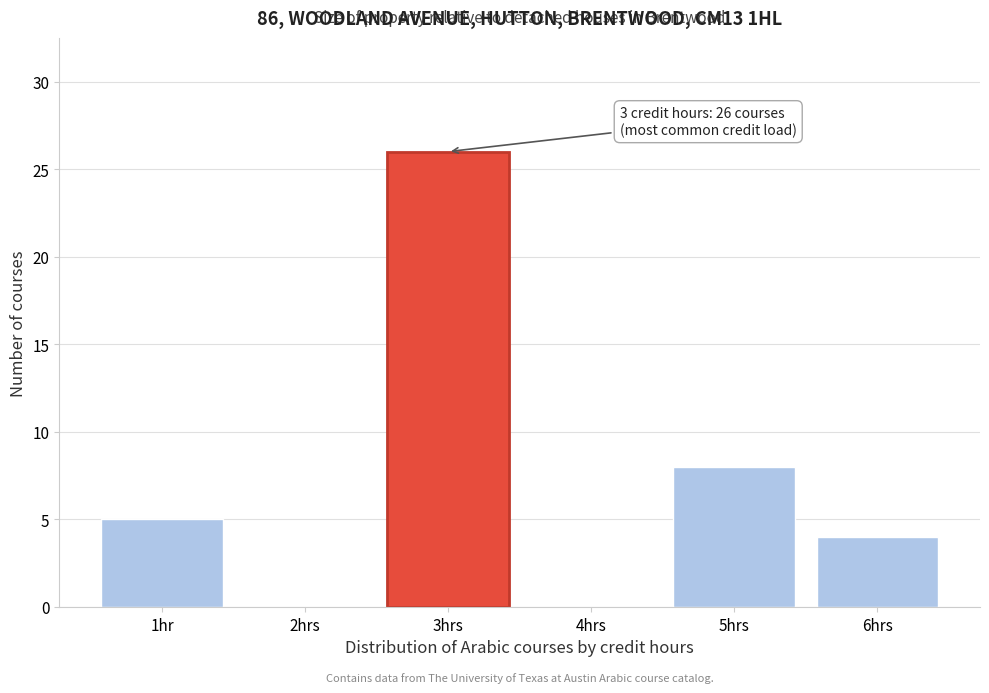

What is the sum of all values?

43